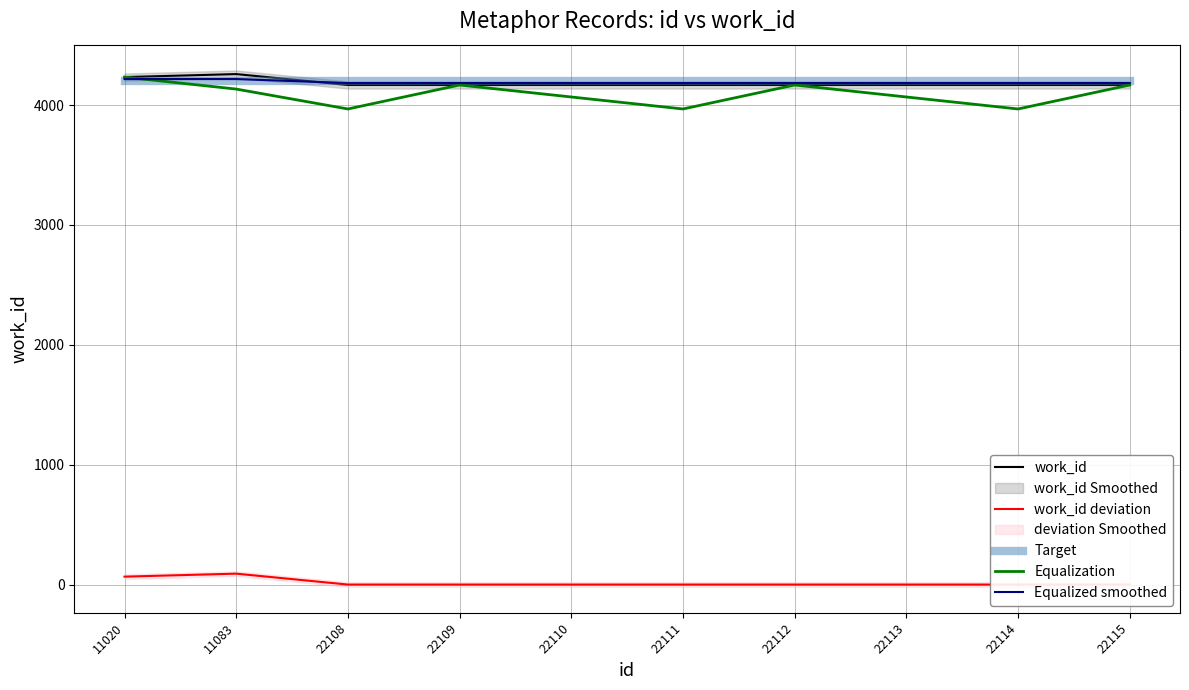

Which category has the lowest value in the work_id series?

22108